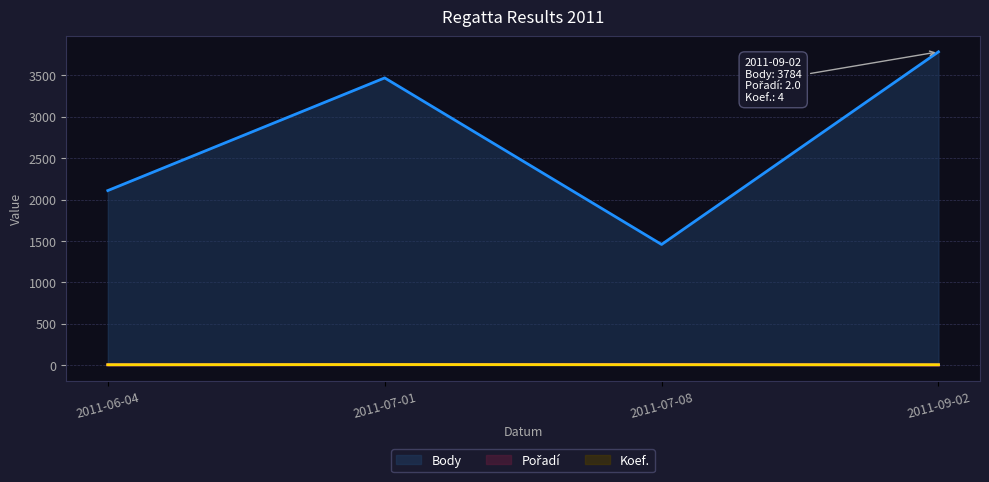

How many lines are shown in the chart?

3